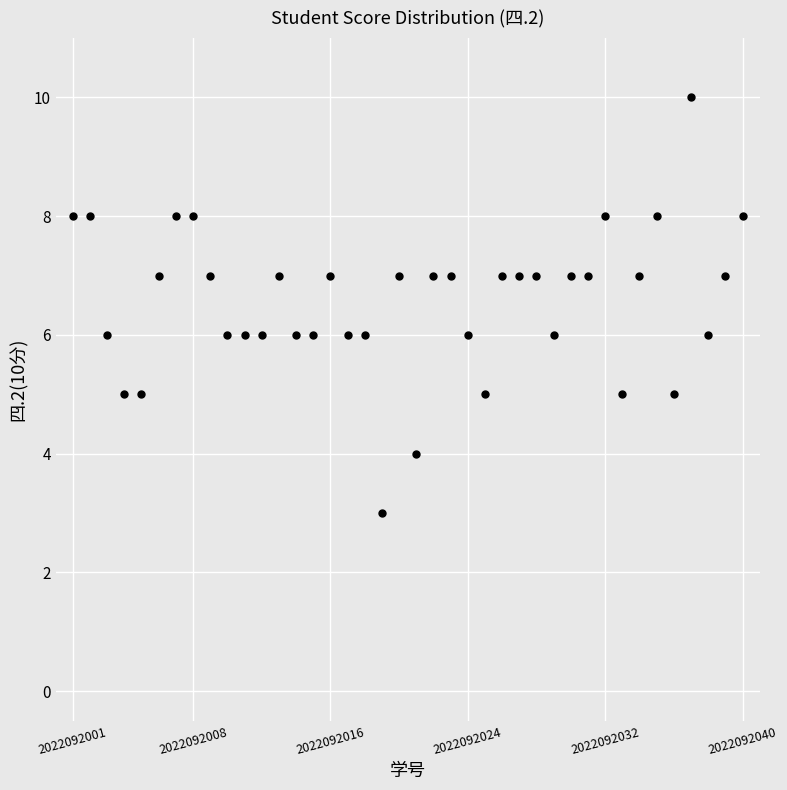

What is the range of X values (max minus min)?

39